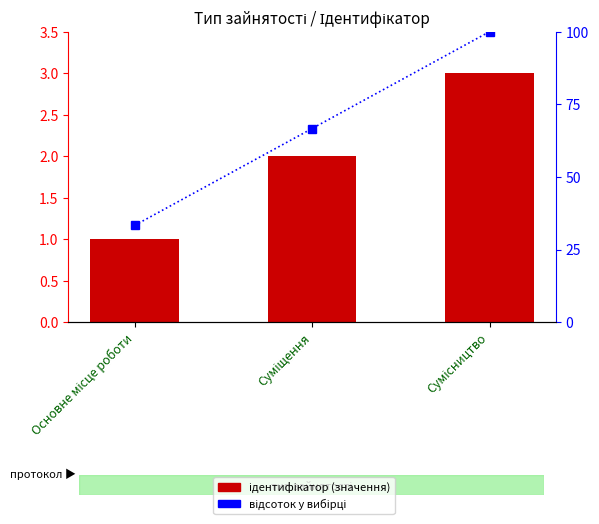

Which category has the highest value in the відсоток у вибірці series?

Сумісництво